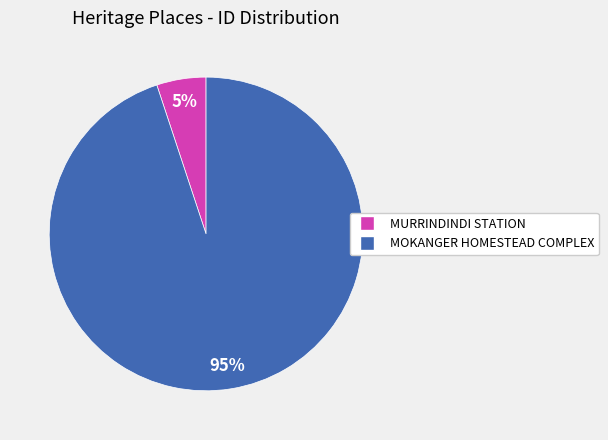

Is the sum of MOKANGER HOMESTEAD COMPLEX and MURRINDINDI STATION greater than half?

Yes